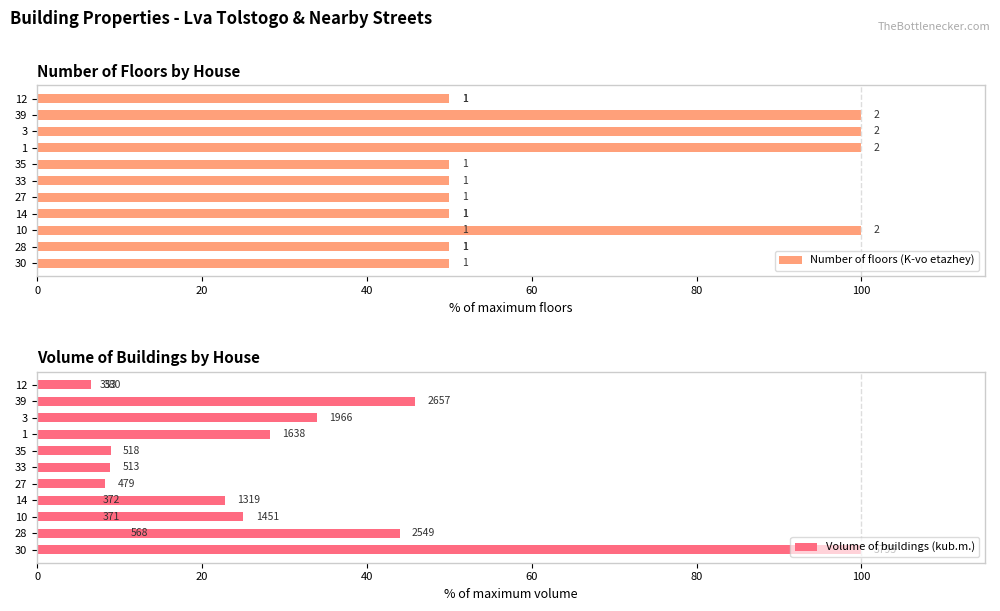

How many bars are there in each group?

2